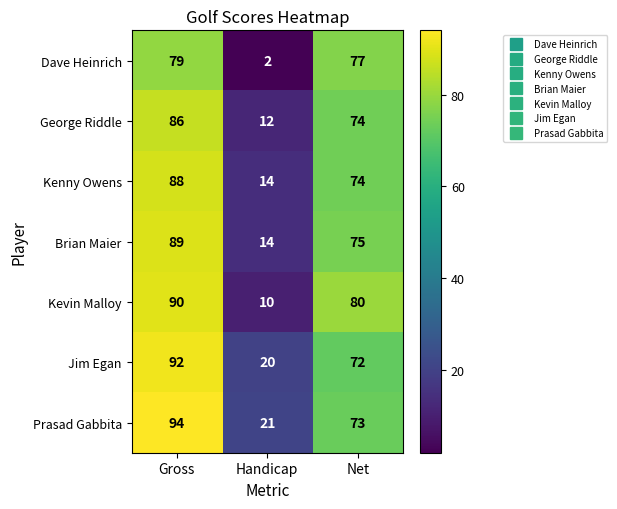

At which label does Jim Egan first exceed 72?

Gross